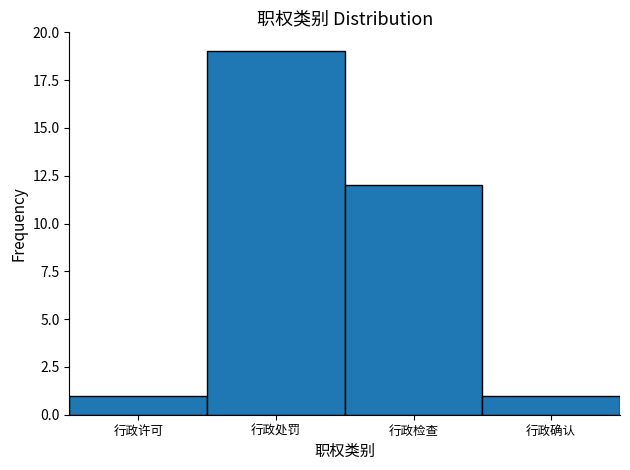

Reading left to right, extract all data points from this chart.

行政许可=1	行政处罚=19	行政检查=12	行政确认=1